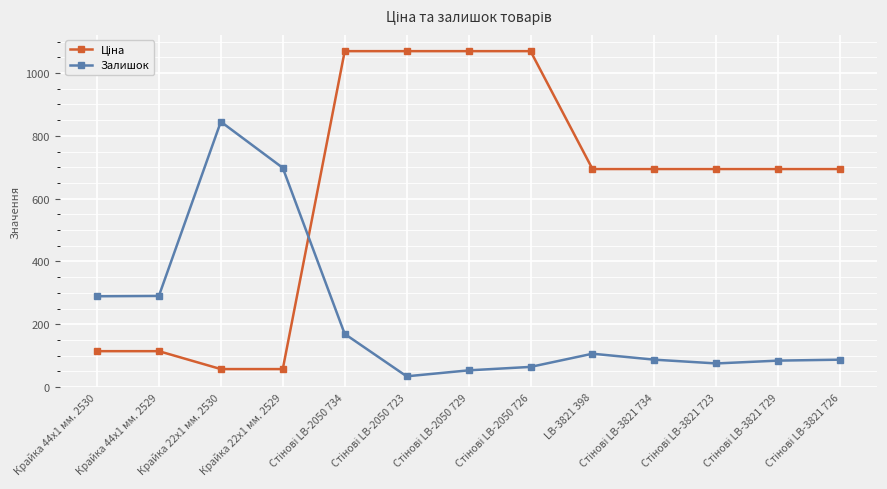

How many data points does each series have?

13